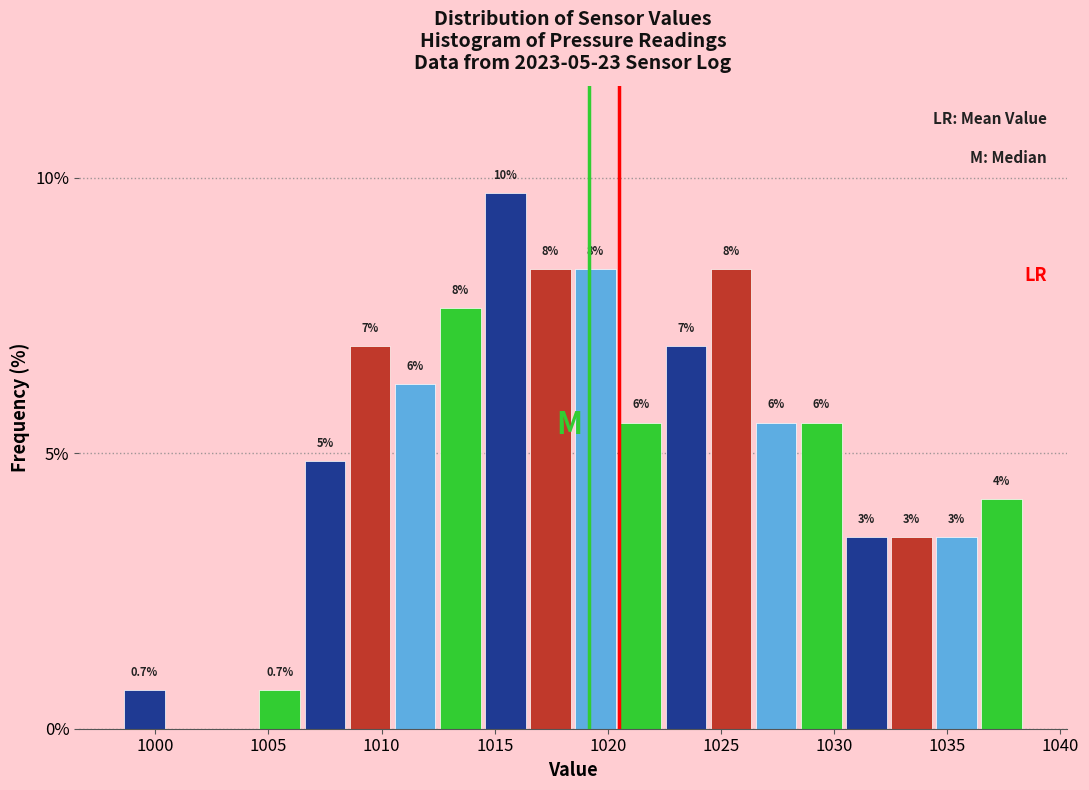

Read against the x-axis, roughly where is the centre of the tallest bar?

1015.5